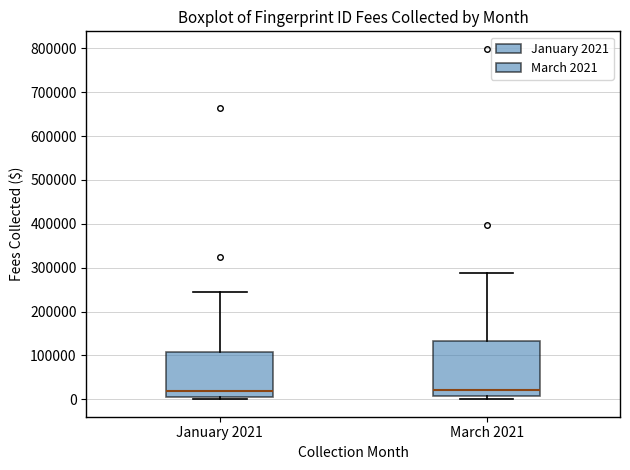

Reading left to right, read every box against the y-axis: the position of its median line, the range the box covers, and the ends of its whiskers. The values are not printed on the chart, so give them approximately, as read against the axis.

January 2021: median 20000, box 10000 to 110000, whiskers 0 to 240000
March 2021: median 20000, box 10000 to 130000, whiskers 0 to 290000